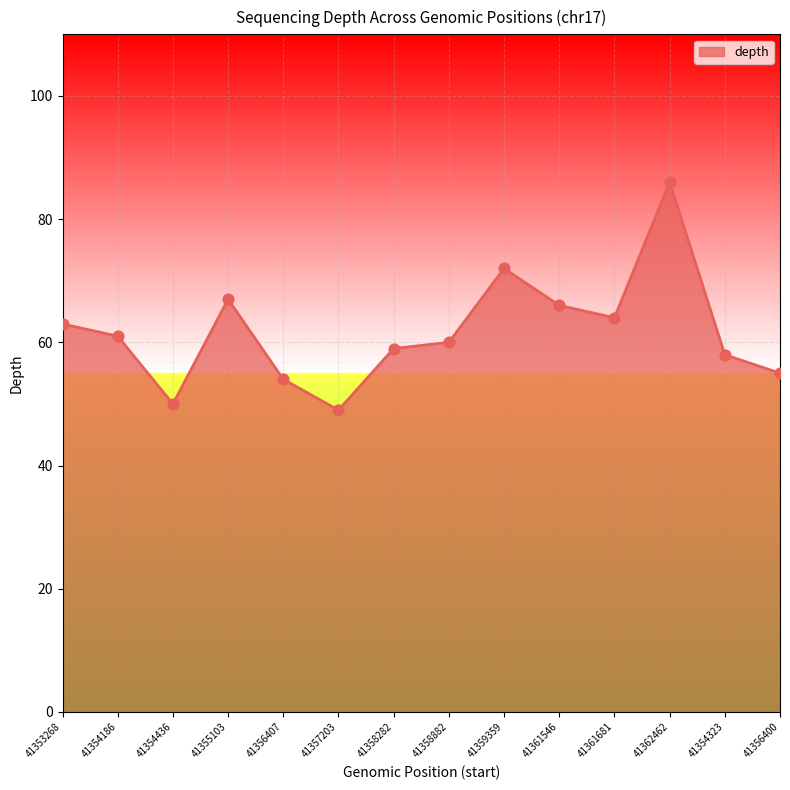

What is the change in value from 41355103 to 41362462?

+19